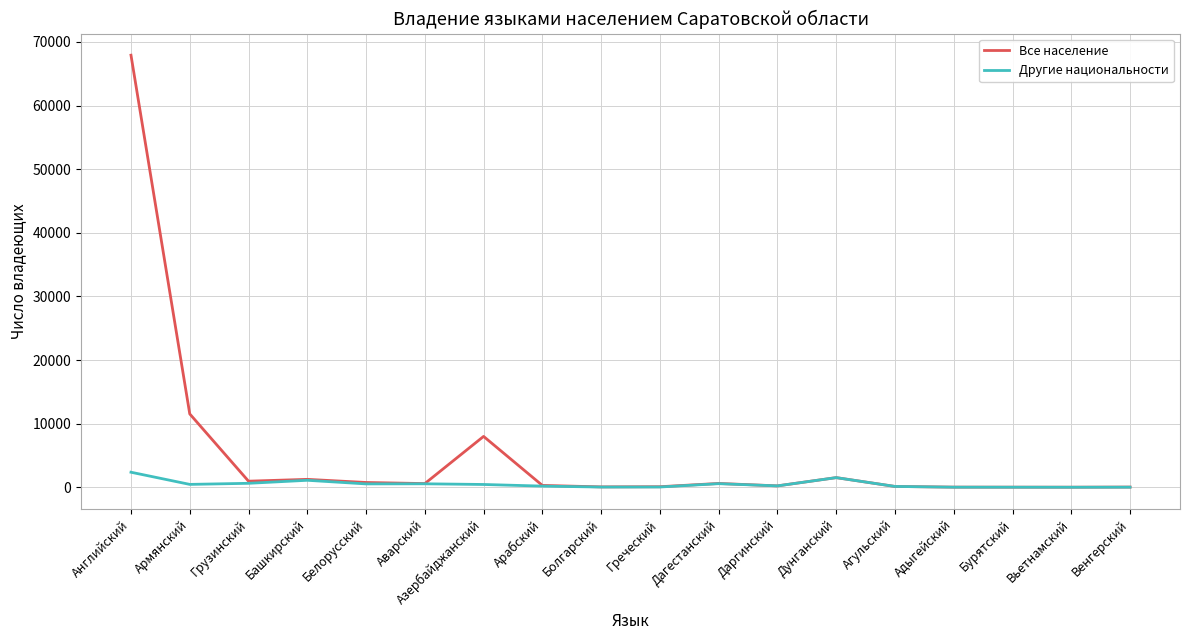

Rank the series by their average value, from lowest to highest.

Другие национальности, Все население